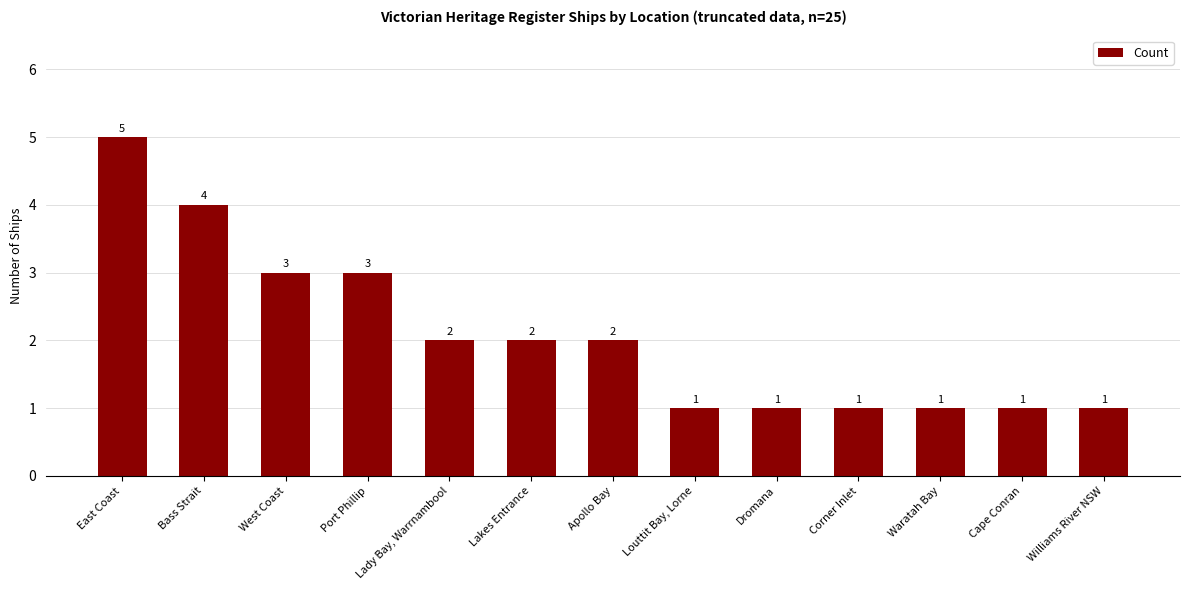

How many categories are shown in the chart?

13